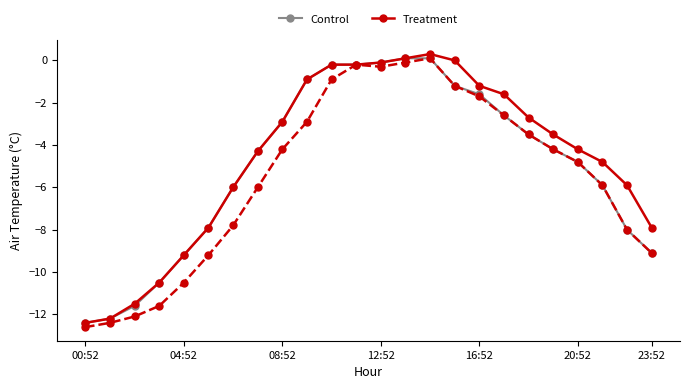

What is the minimum value shown in the chart?

-12.6